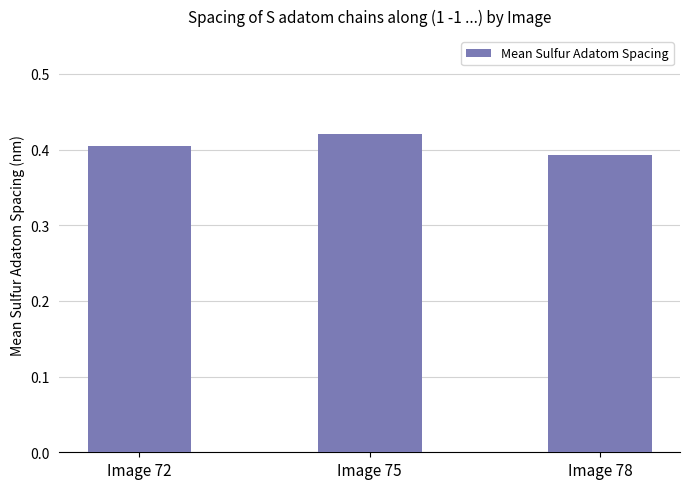

Count the number of categories in the chart.

3